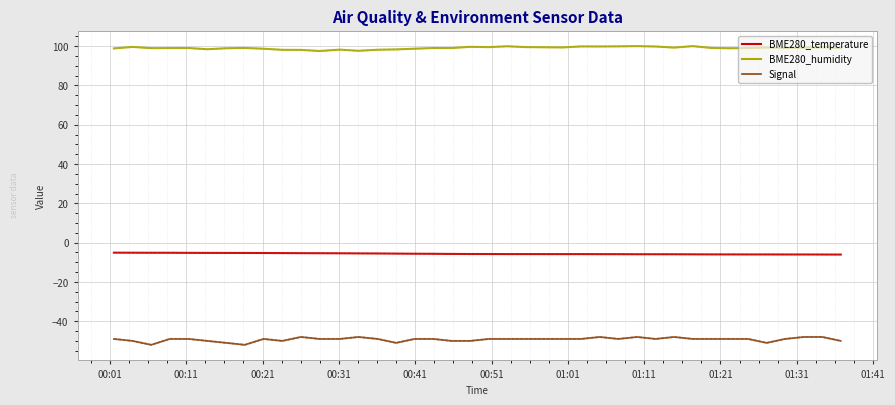

True or false: BME280_temperature has more than 0 interior local peaks.

True